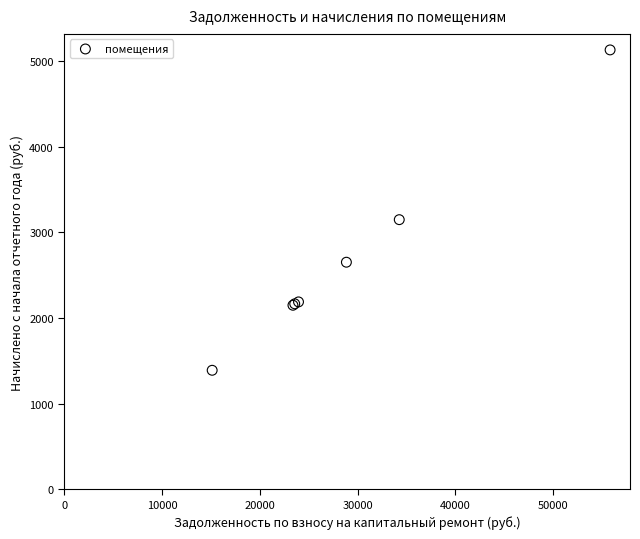

What Y value in the scatter plot is closest to 3258?

3147.1